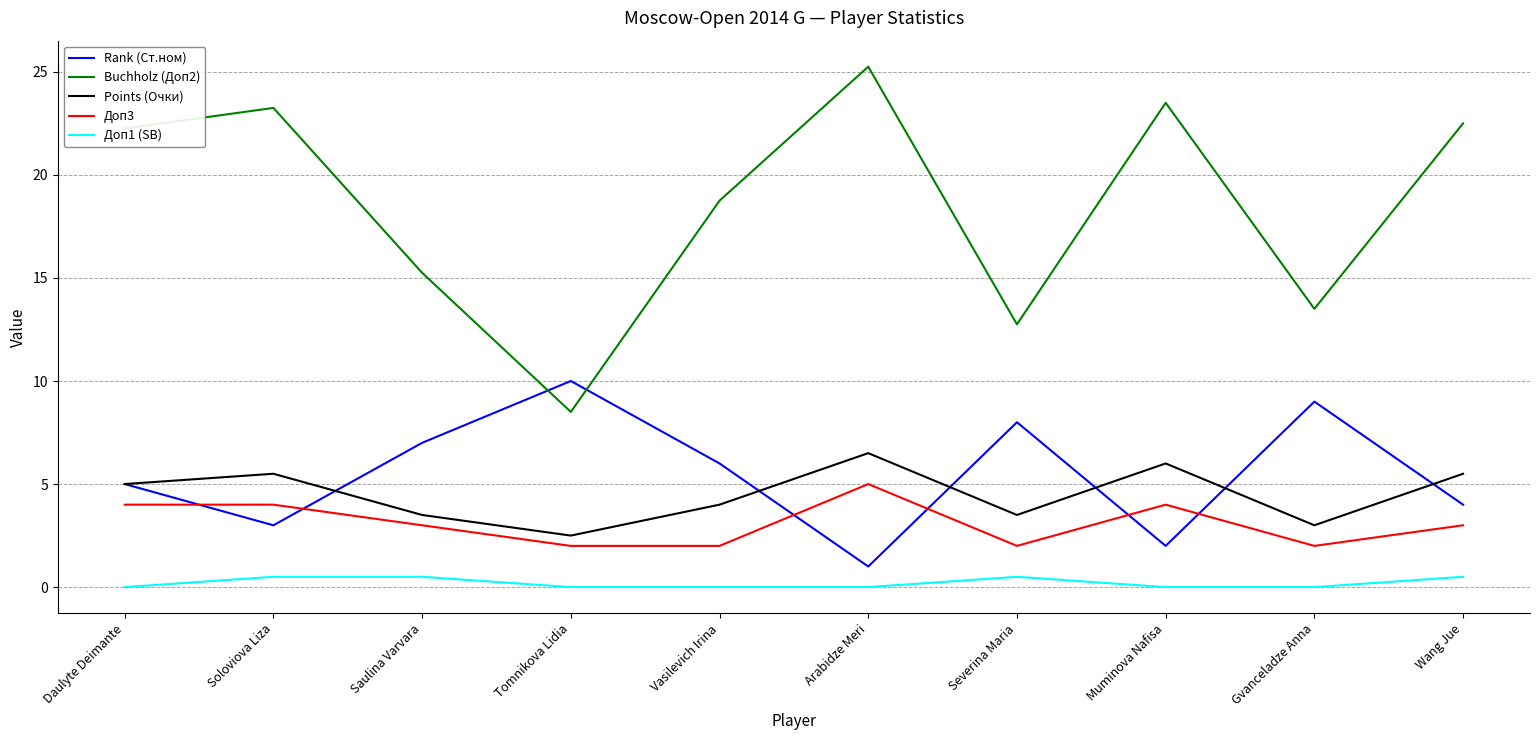

Between Vasilevich Irina and Severina Maria, which series saw the biggest shift?

Buchholz (Доп2)